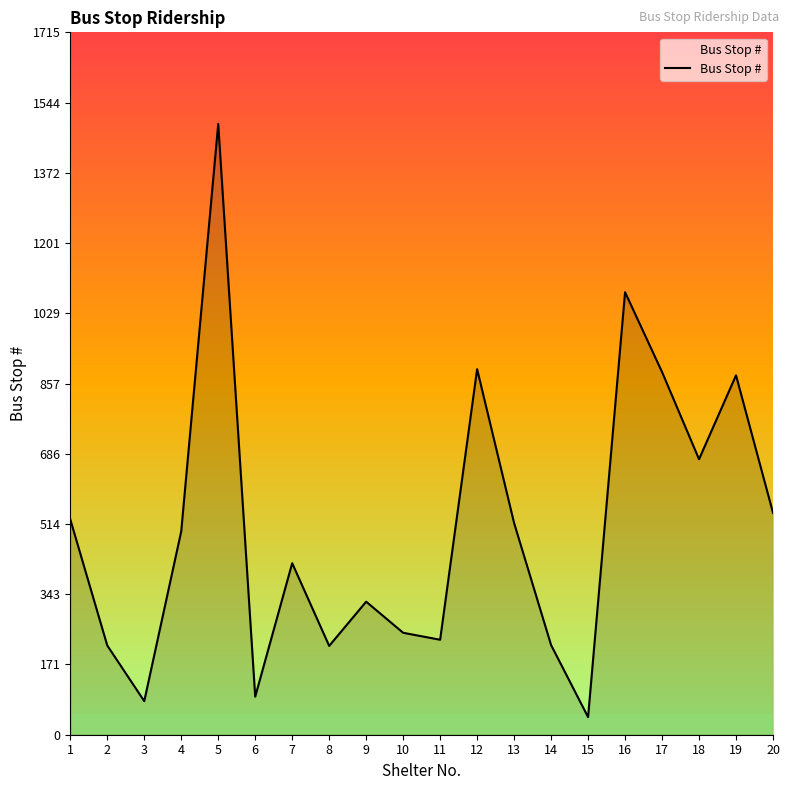

Where is the first local minimum?

3